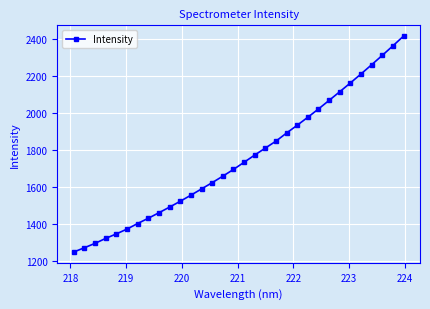

What is the sum of all values?

56151.3